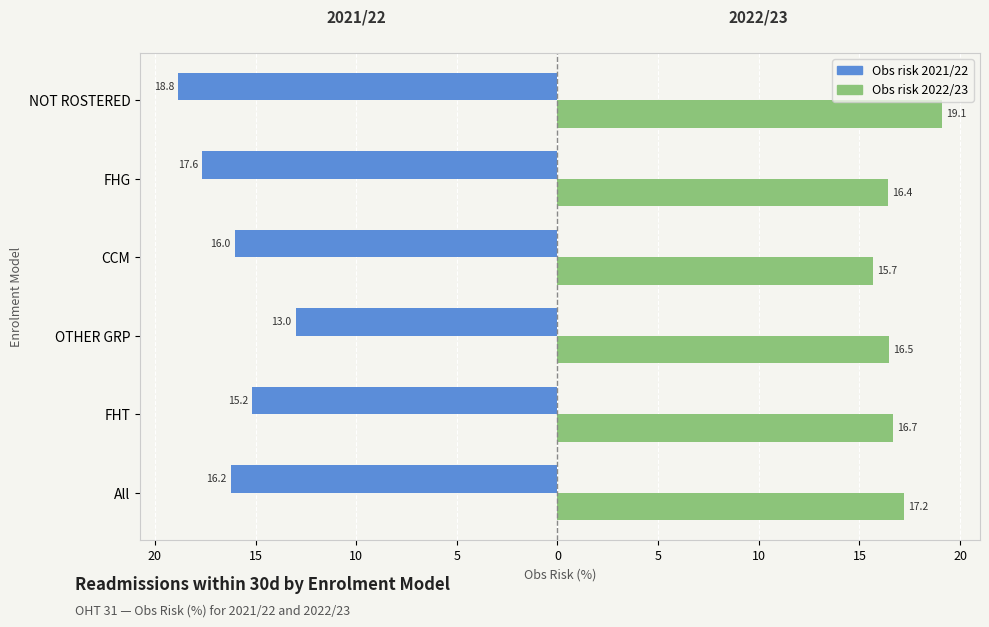

What are all the series names shown in the legend?

Obs risk 2021/22, Obs risk 2022/23